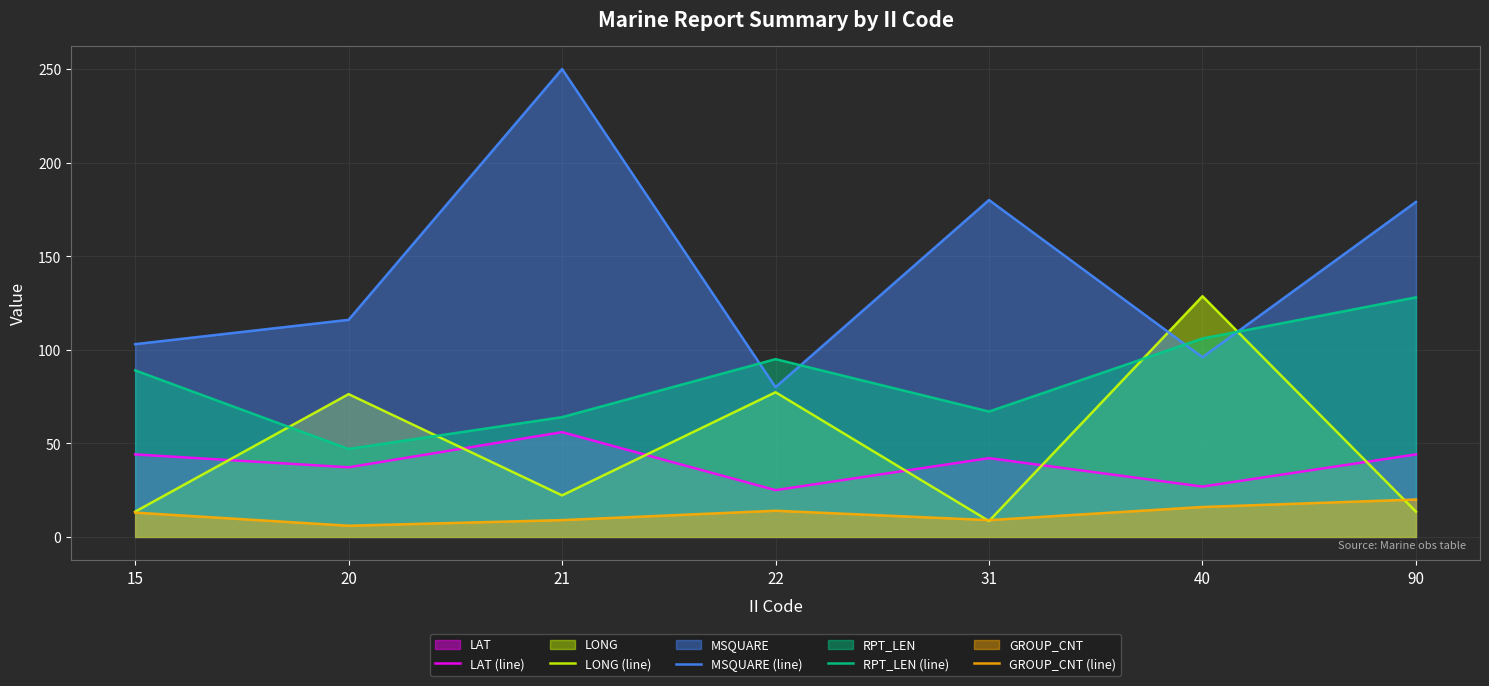

Which series ends up on top after the final intersection of LONG (line) and MSQUARE (line)?

MSQUARE (line)